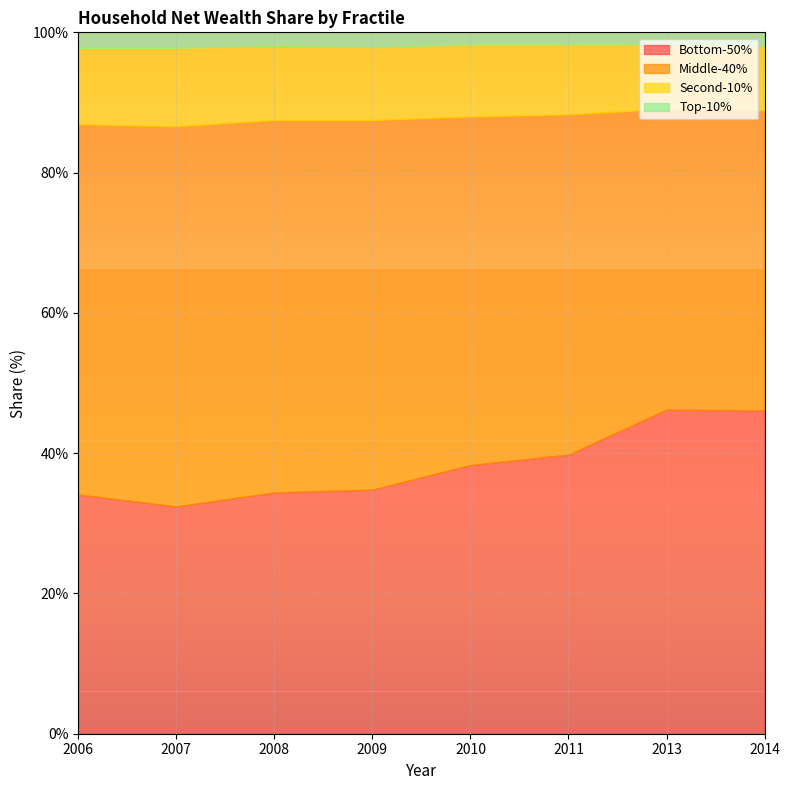

Between 2007 and 2013, which series saw the biggest shift?

Bottom-50%